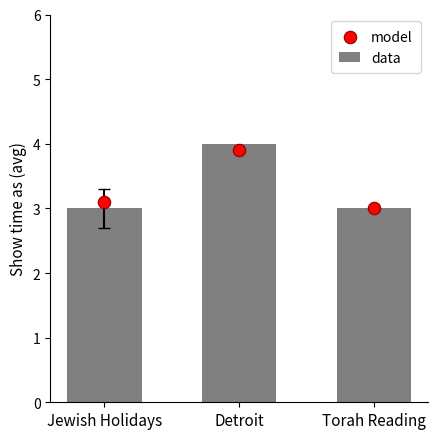

At which category is the sum across all series the highest?

Detroit